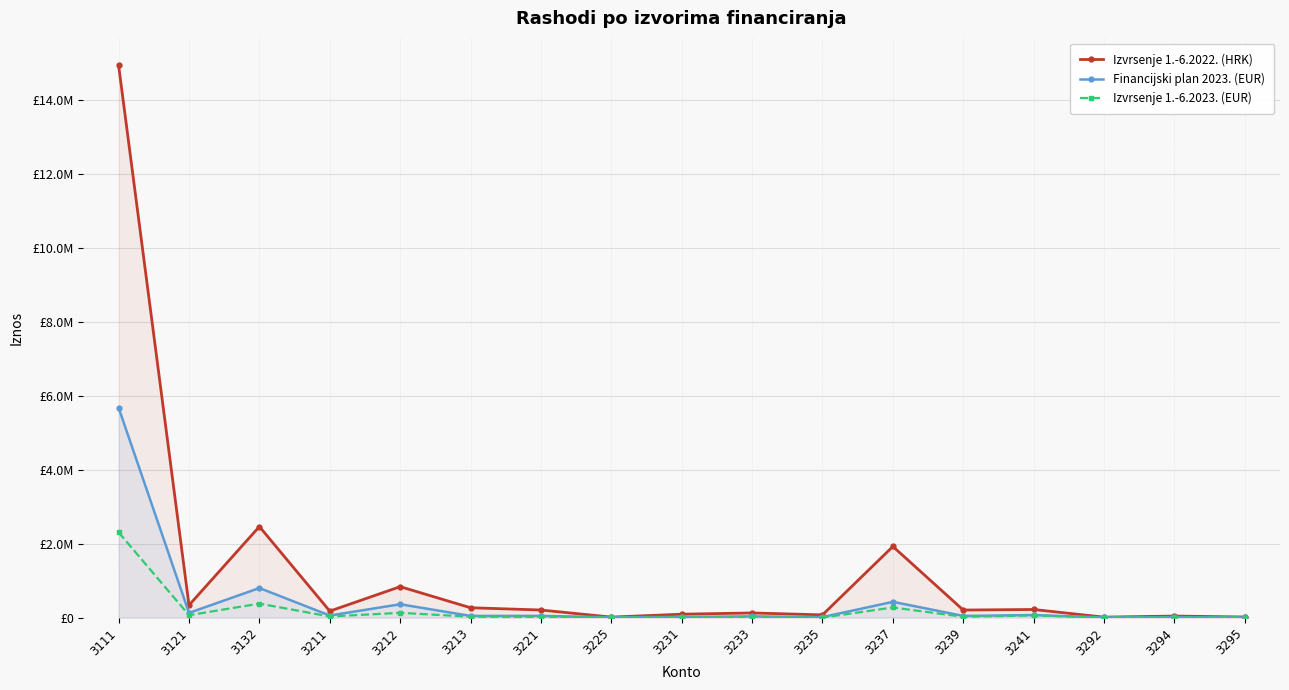

What is the total value across all series at 3132?

3643049.2